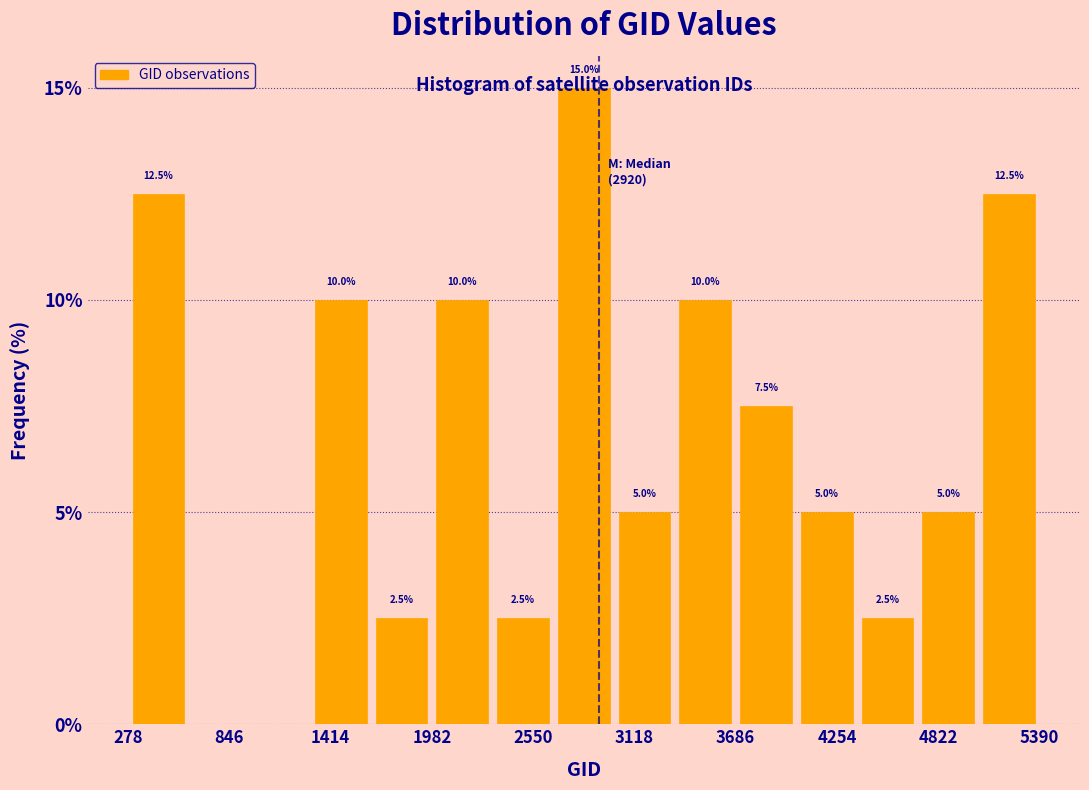

Around what value on the x-axis is the tallest bar? Give the approximate position of its centre, as read against the axis.

2800